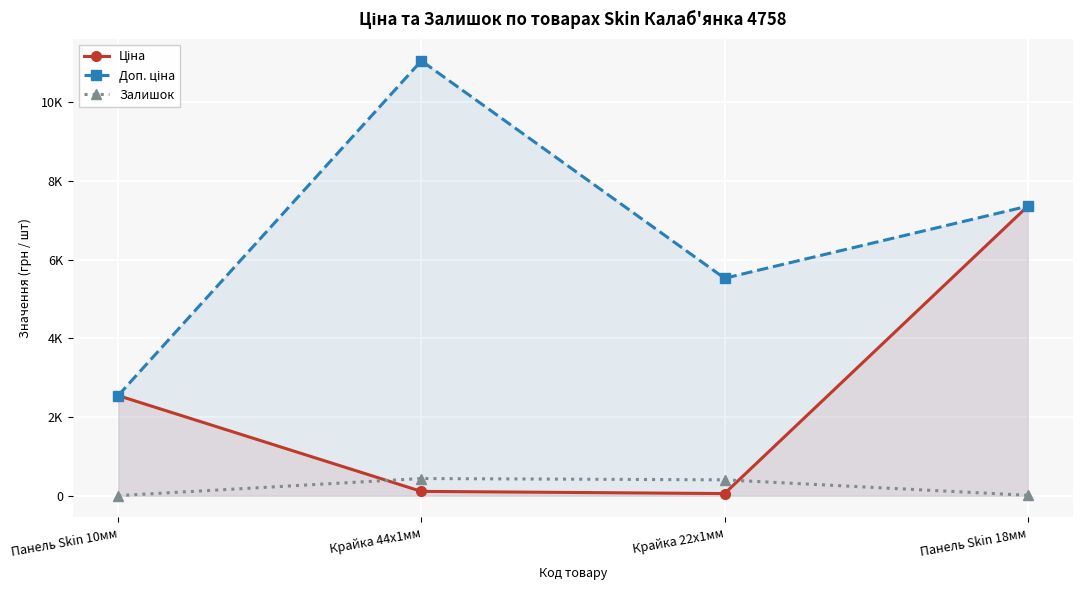

True or false: Доп. ціна has more than 0 points higher than both neighbors.

True